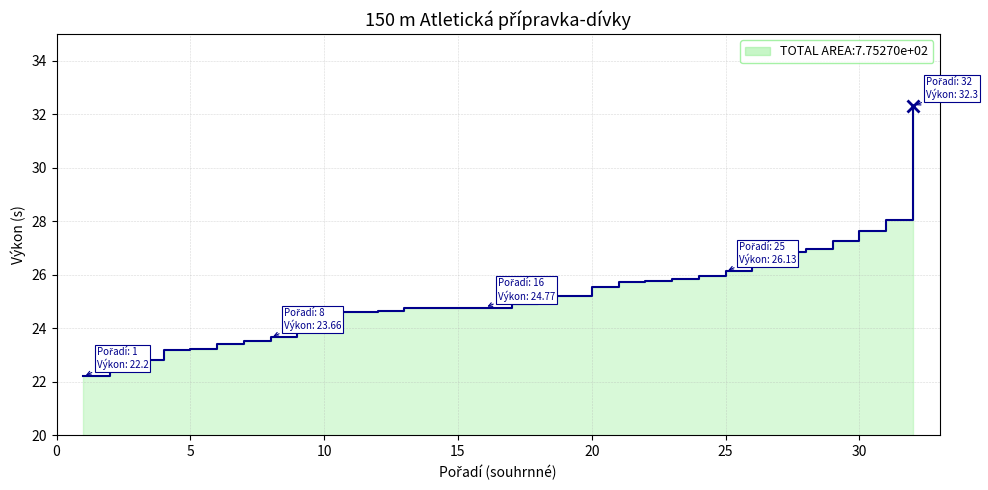

True or false: there are more than 0 points higher than both neighbors.

False